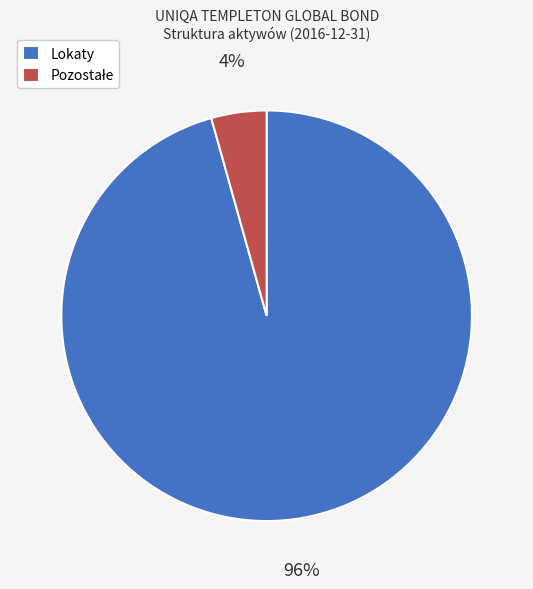

Which category has the biggest portion of the pie?

Lokaty